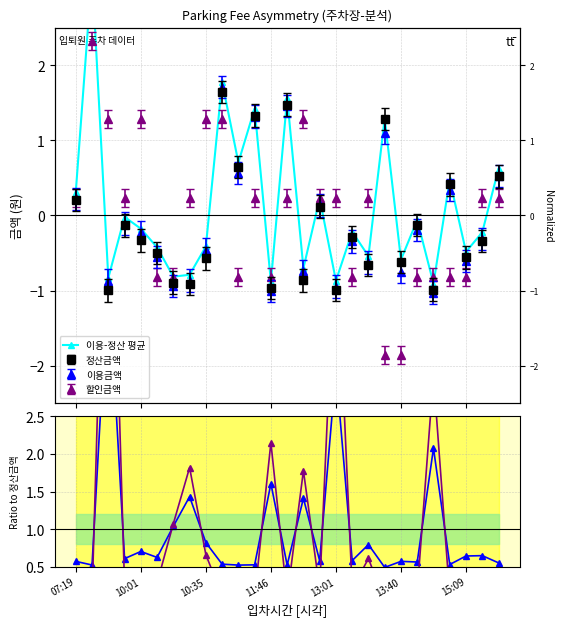

How many lines are shown in the chart?

3